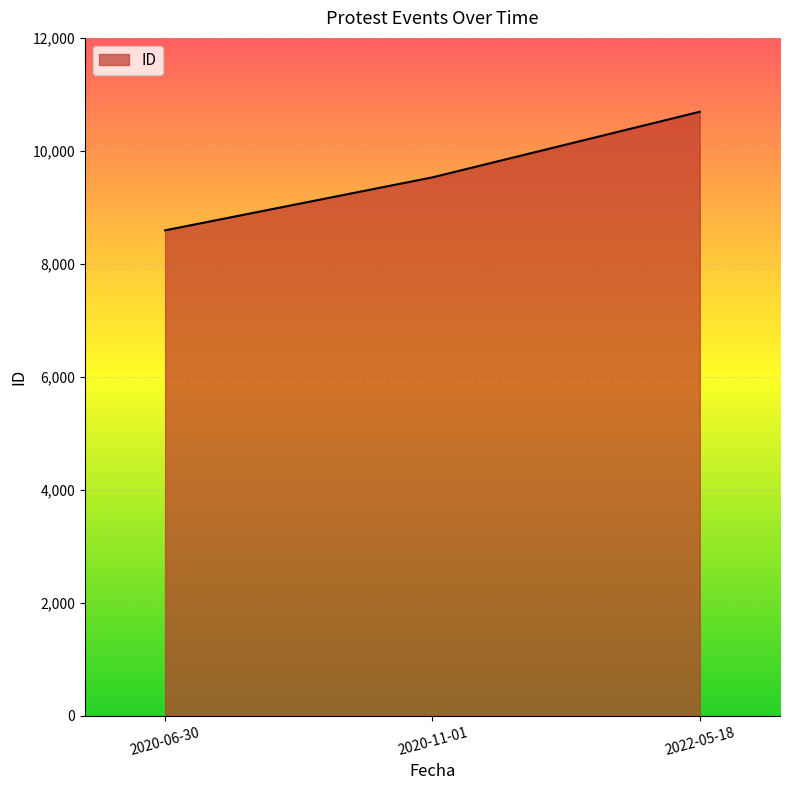

Reading left to right, list all the values displayed in this chart.

8593	9531	10692